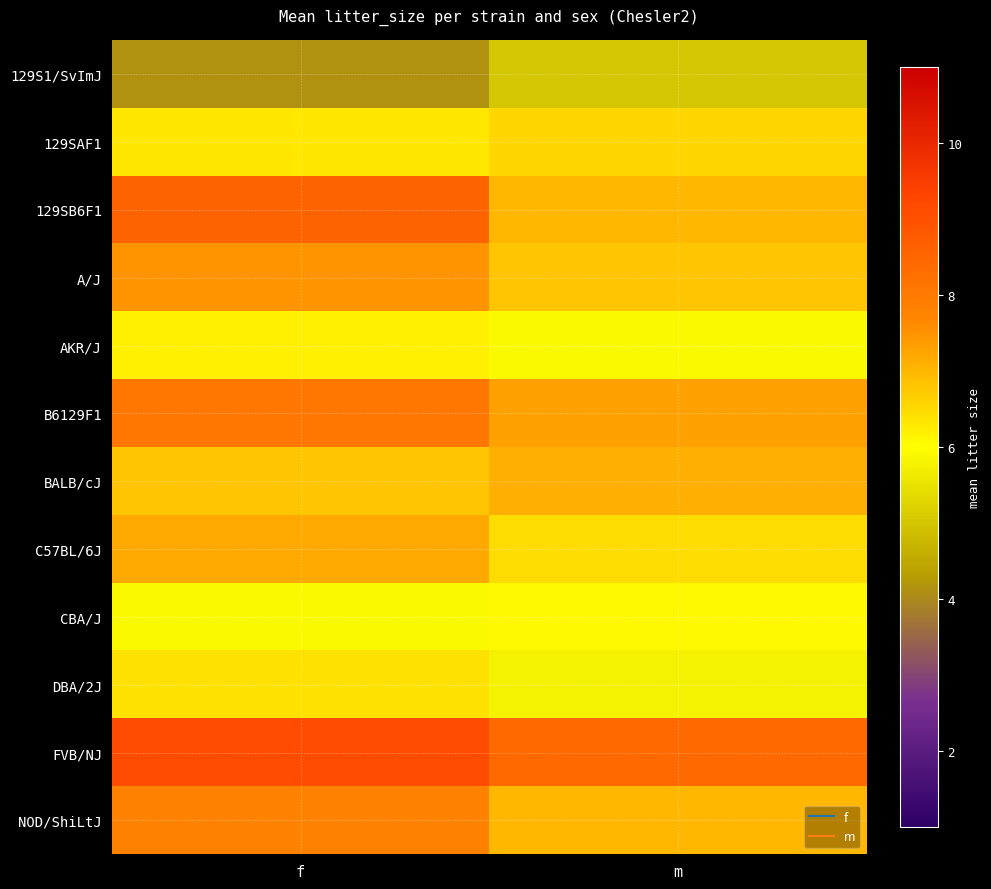

At m, list the series in order from largest to smallest.

FVB/NJ, B6129F1, BALB/cJ, 129SB6F1, NOD/ShiLtJ, A/J, 129SAF1, C57BL/6J, CBA/J, AKR/J, DBA/2J, 129S1/SvImJ